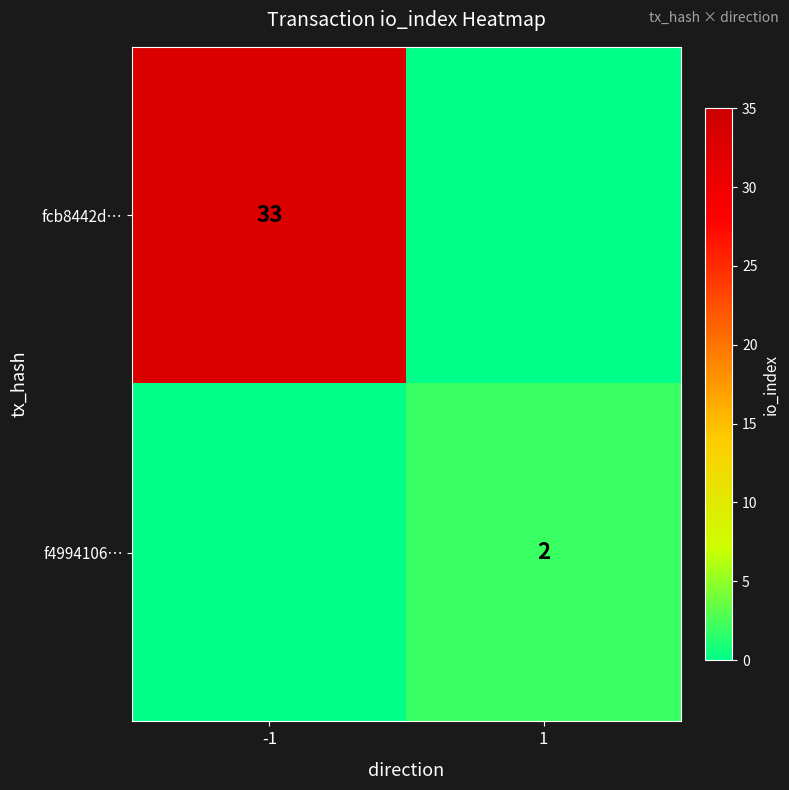

Is it true that fcb8442d… equals 33 at -1?

True